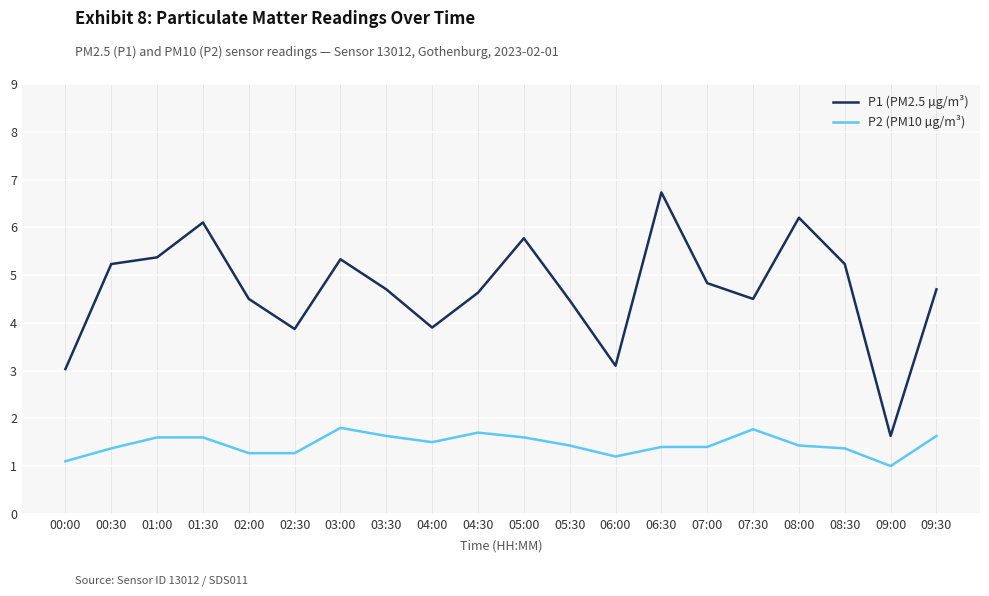

How many lines are shown in the chart?

2